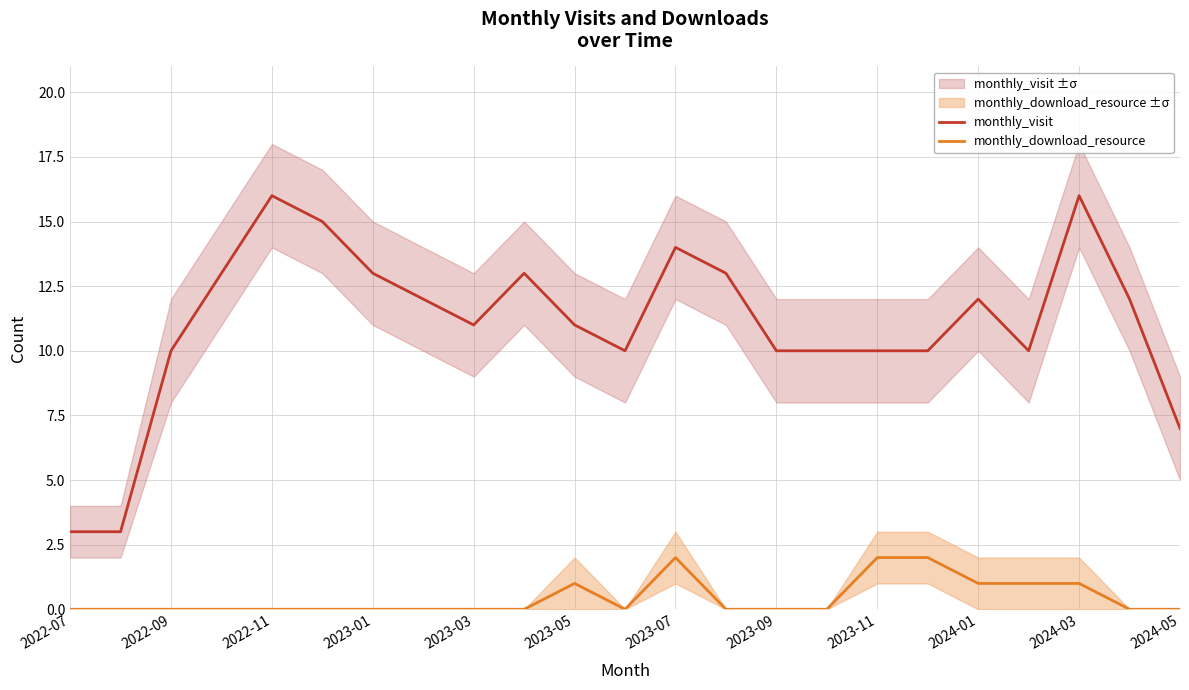

What are all the series names shown in the legend?

monthly_visit, monthly_download_resource